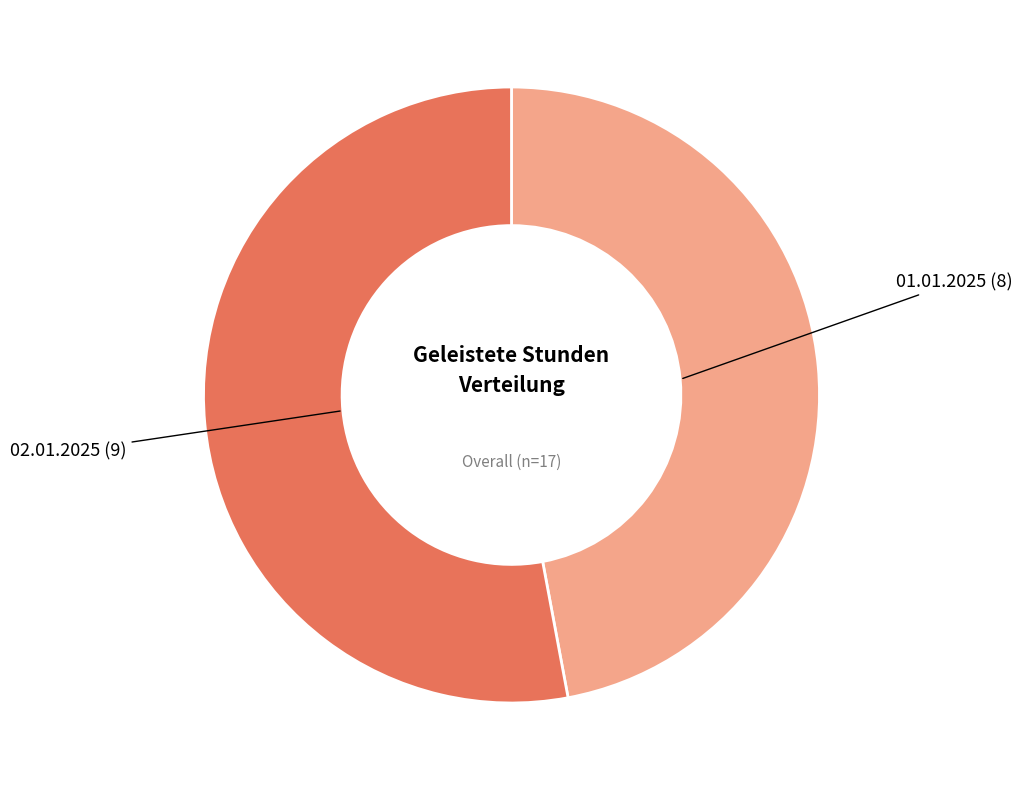

Rank the categories by value from highest to lowest.

02.01.2025, 01.01.2025